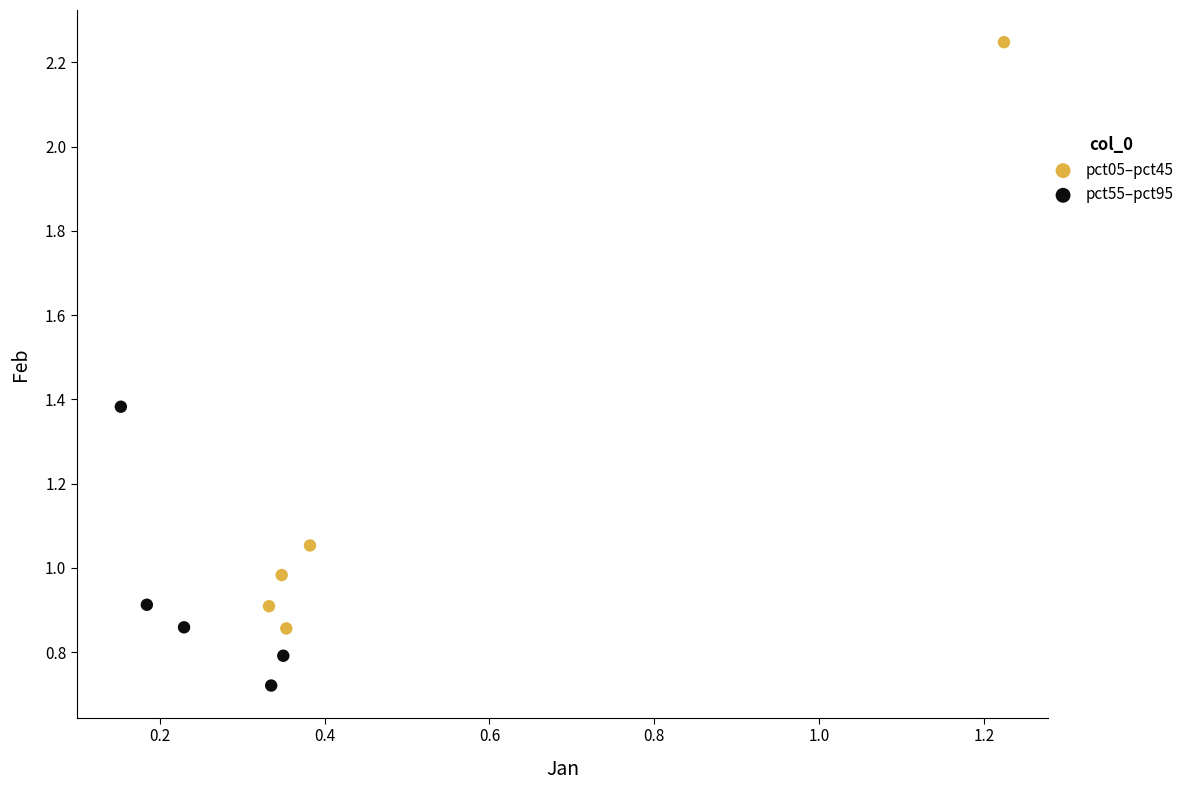

Which series contains the highest Y value?

pct05–pct45